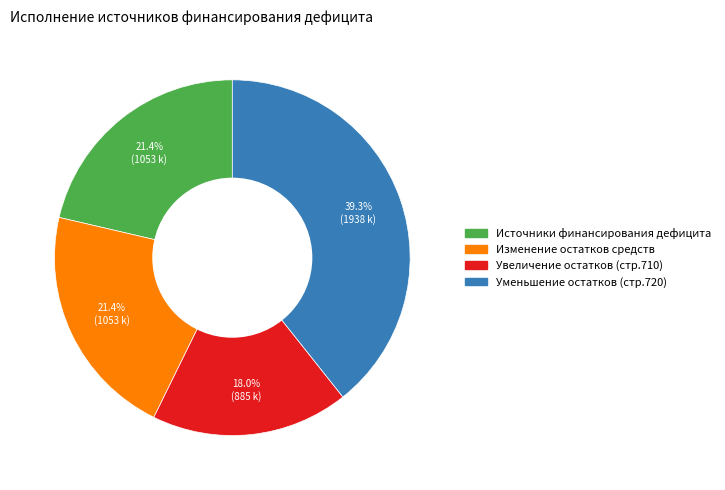

Is there any slice that represents more than half of the pie?

No